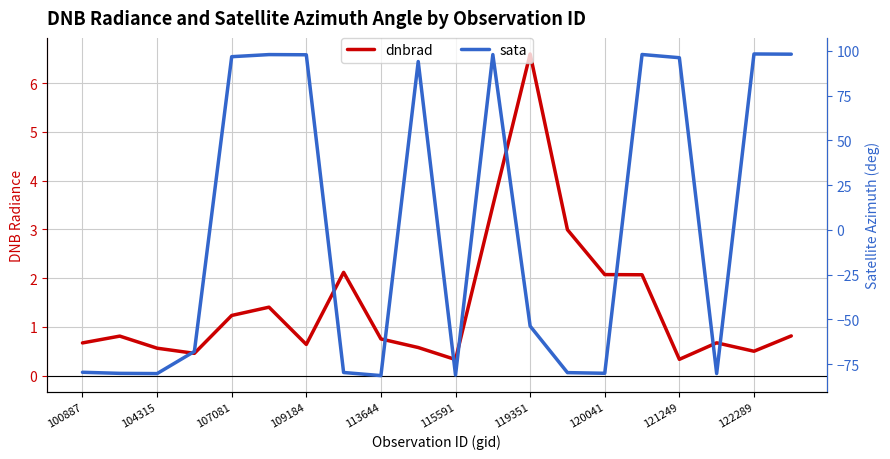

Reading left to right, transcribe all the data shown in this chart.

dnbrad: 0.7	0.8	0.6	0.5	1.2	1.4	0.6	2.1	0.8	0.6	0.3	3.5	6.6	3.0	2.1	2.1	0.3	0.7	0.5	0.8
sata: -79.5	-80.1	-80.2	-67.9	96.7	97.8	97.7	-79.6	-81.4	94.0	-81.1	97.9	-53.7	-79.7	-80.1	97.9	96.1	-80.2	98.2	98.1